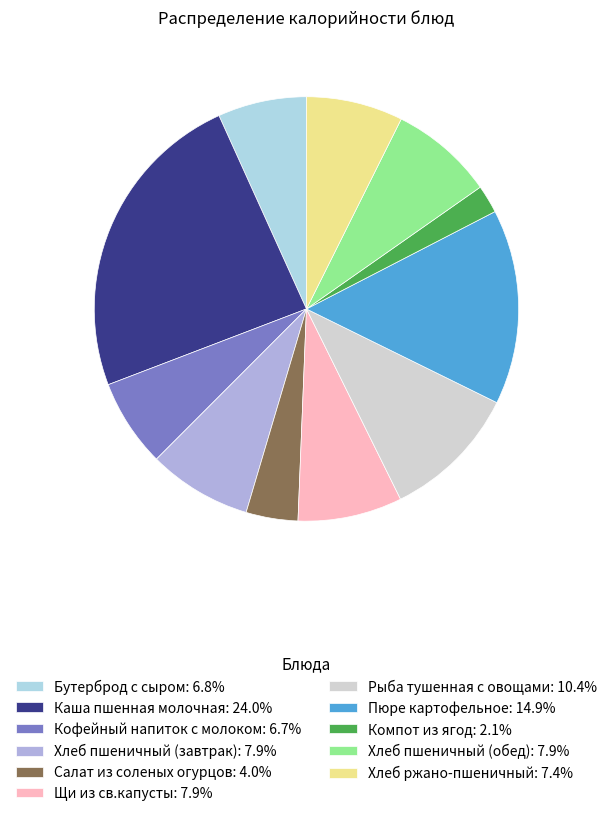

Does any single category account for the majority?

No